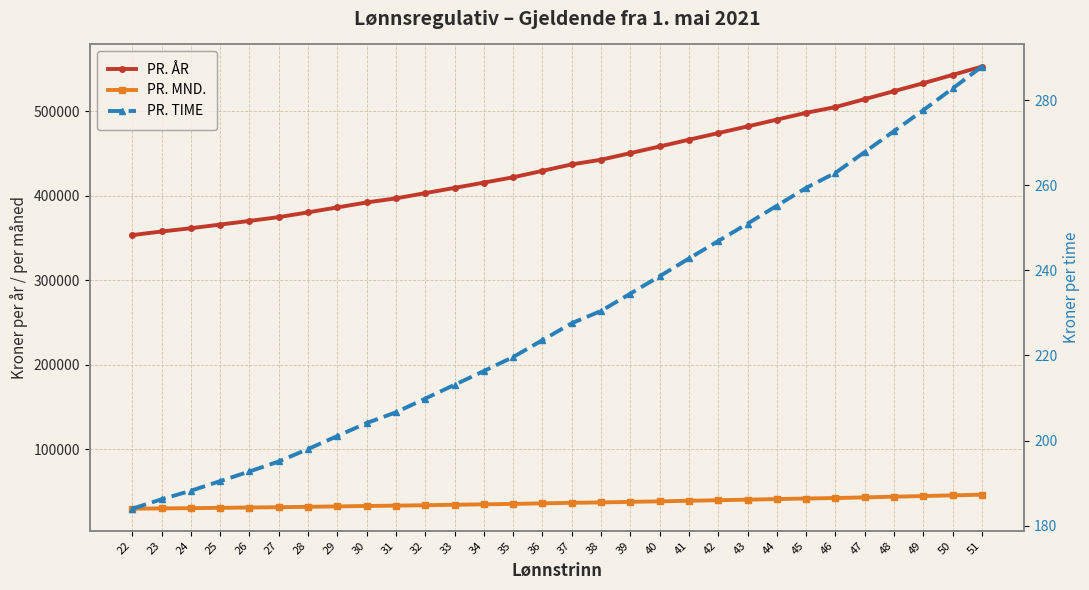

What is the value of the PR. MND. point at the 5th from the left?

30837.0